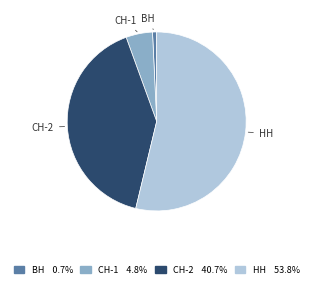

Is there a majority slice in this chart?

Yes